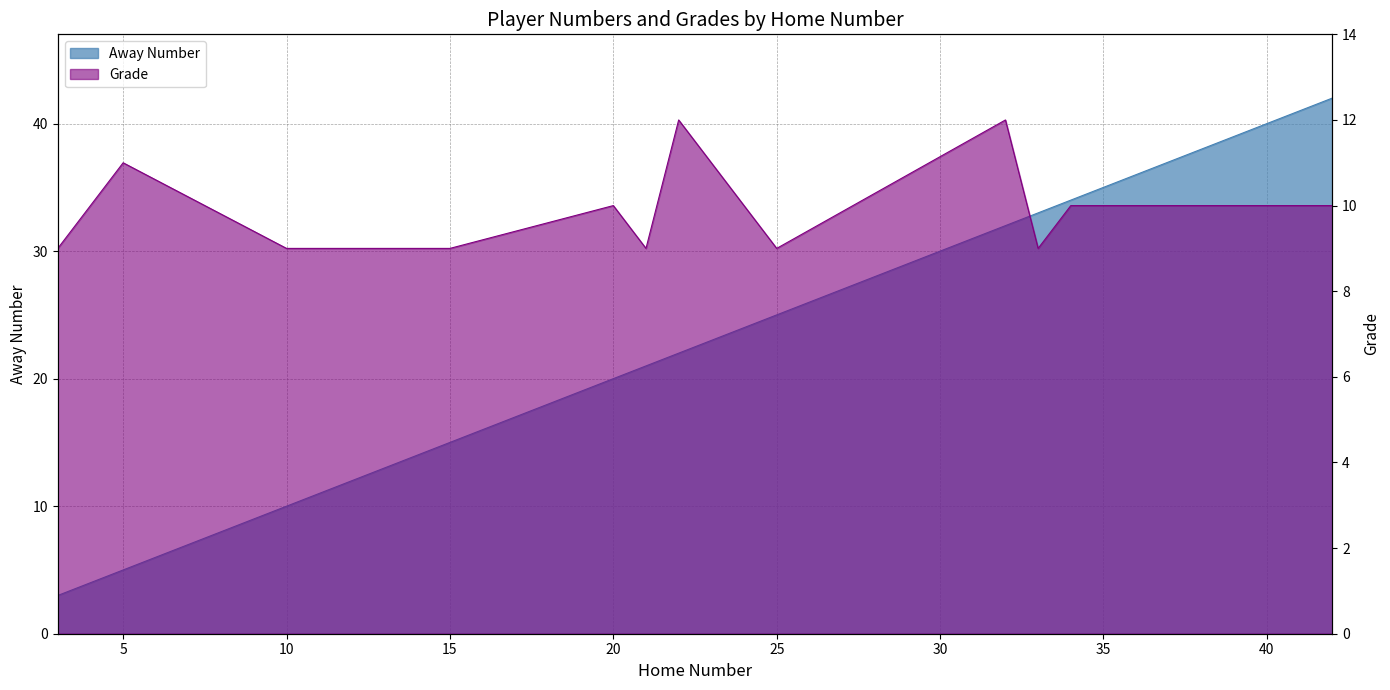

The Grade series shows 10 at 4. True or false?

True